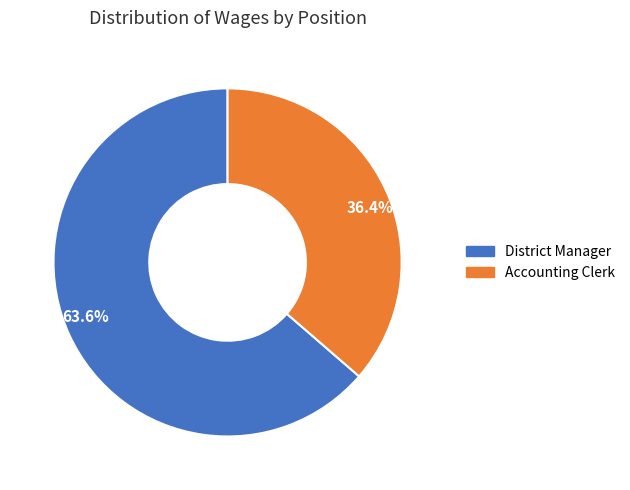

What is the ratio of the value at 36.4% to the value at 63.6%?

0.6